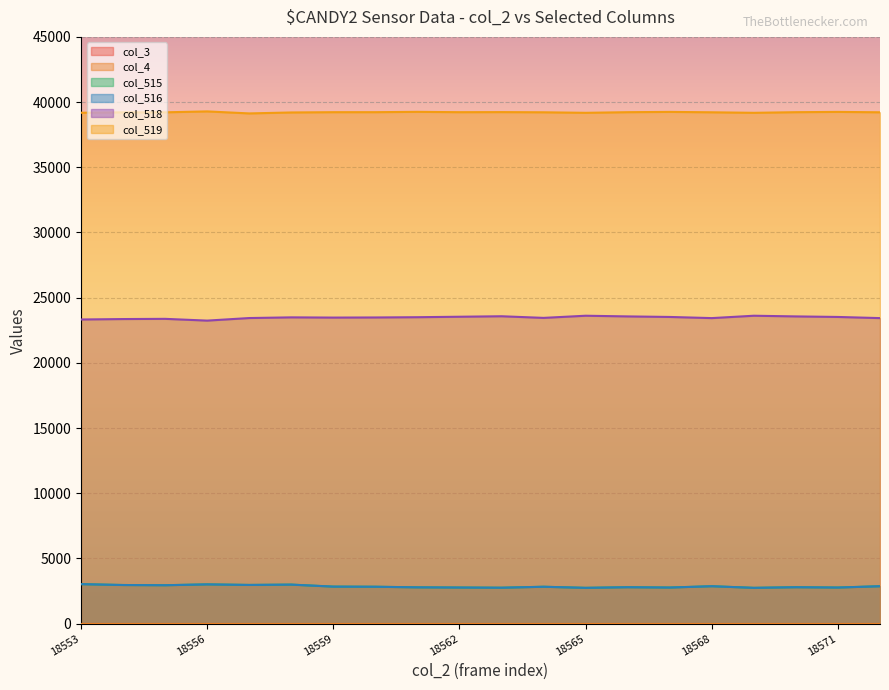

At which category does col_516 reach its first local peak?

18556